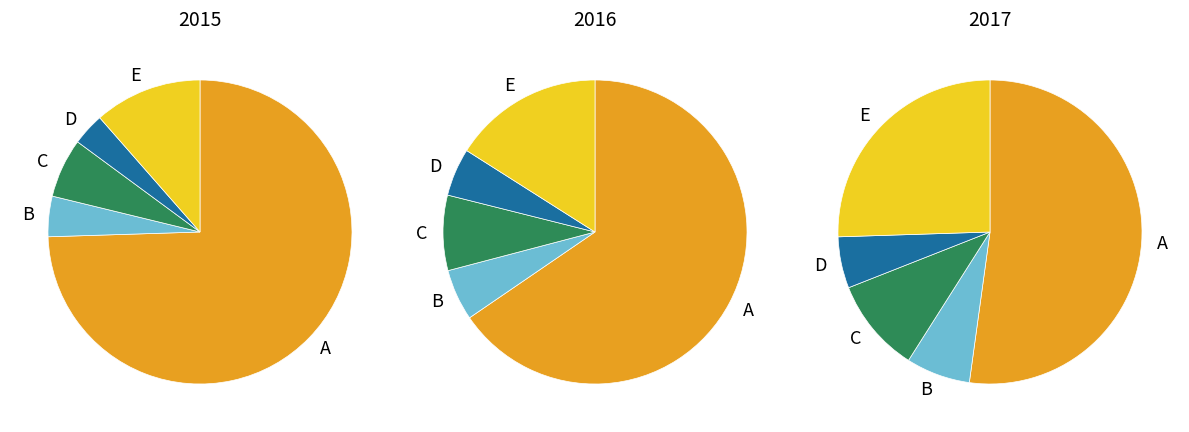

How many slices are in this pie chart?

5